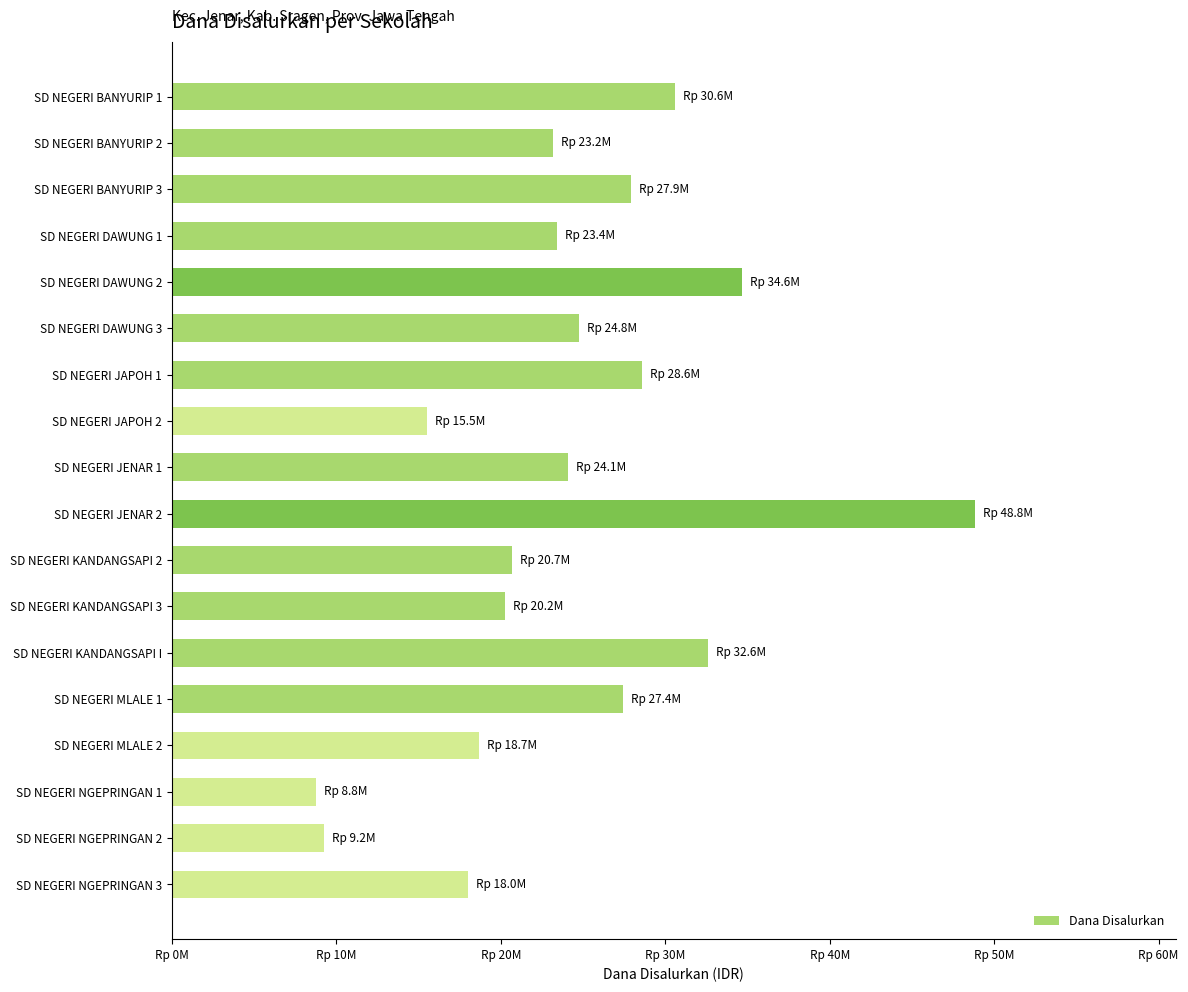

Does the chart contain any negative values?

No